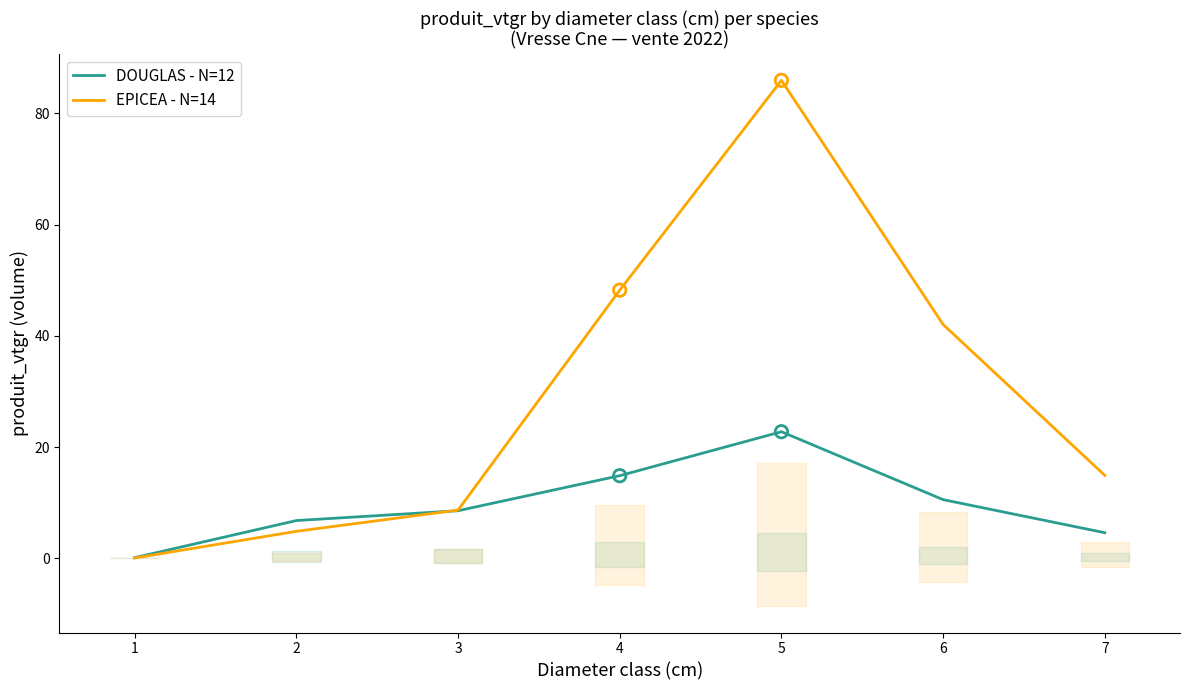

At which category is the sum across all series the highest?

5